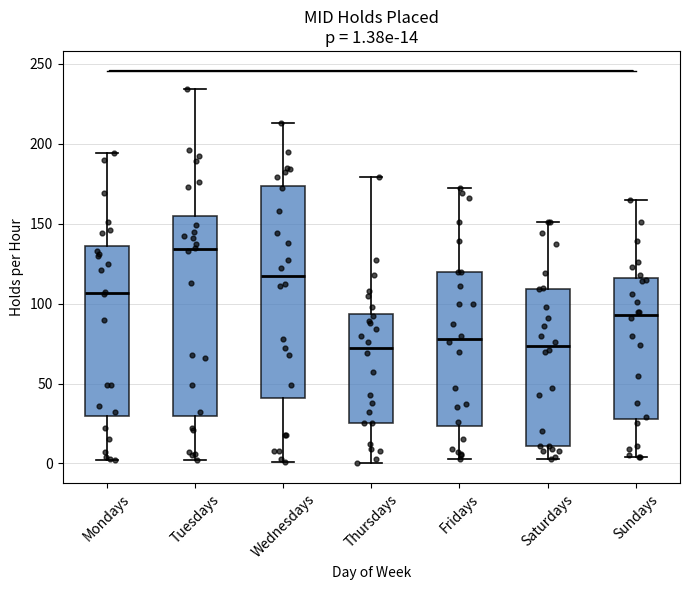

Which box is the tallest, from its lower edge to its upper edge?

Wednesdays